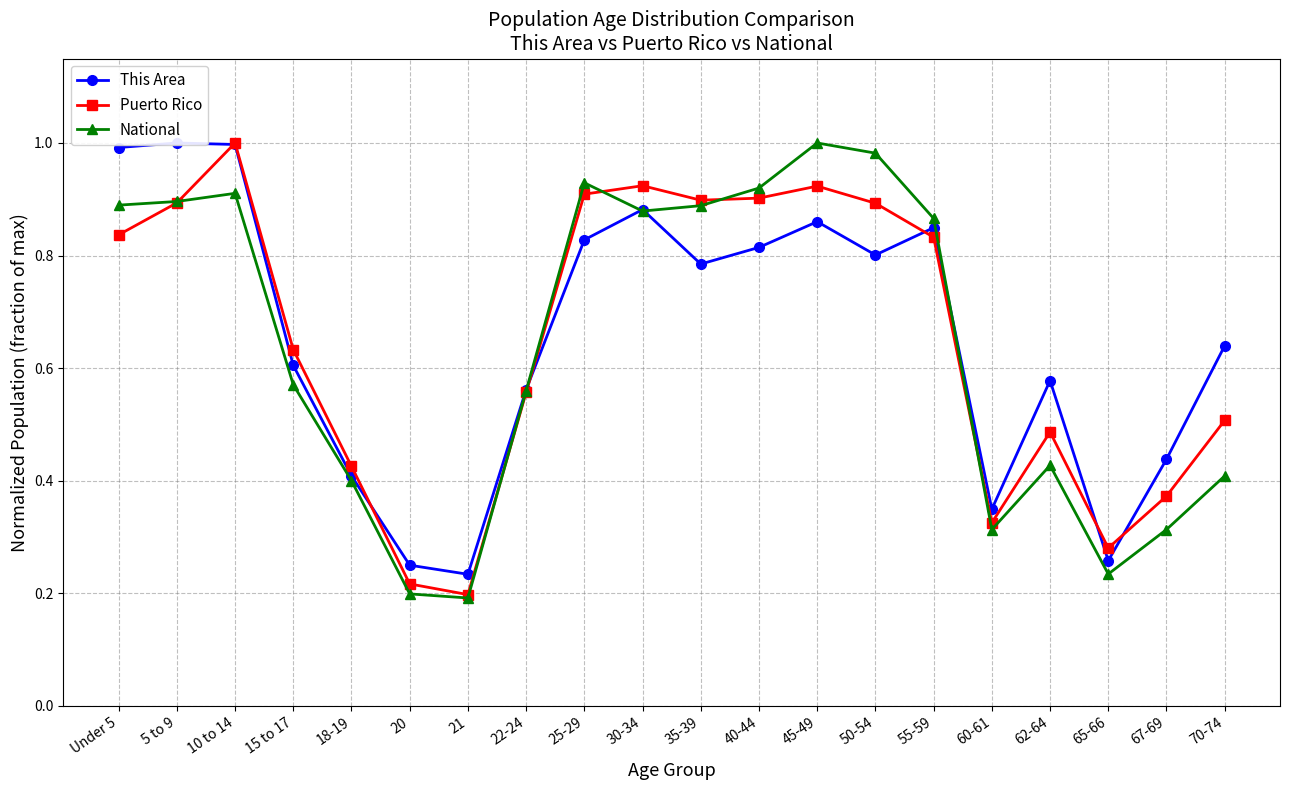

Does the chart display data point markers on the line(s)?

Yes